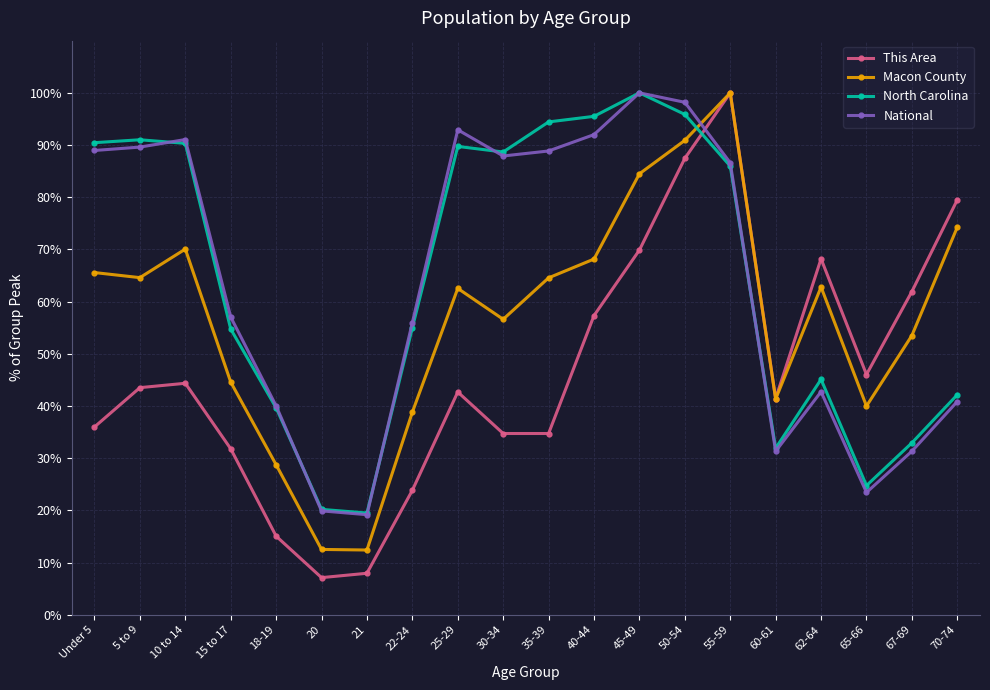

What is the spread (max minus min) of values at 65-66?

22.6